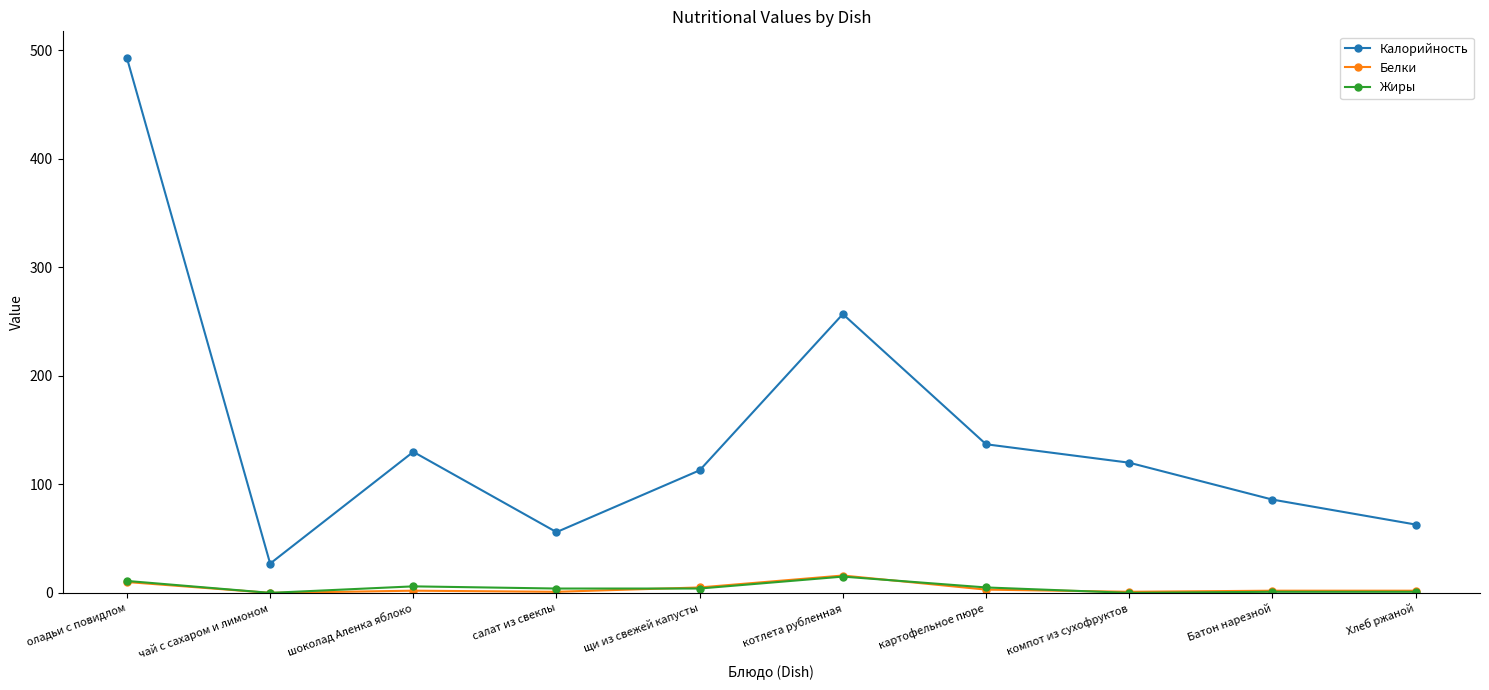

What is the sum of all Жиры values?

47